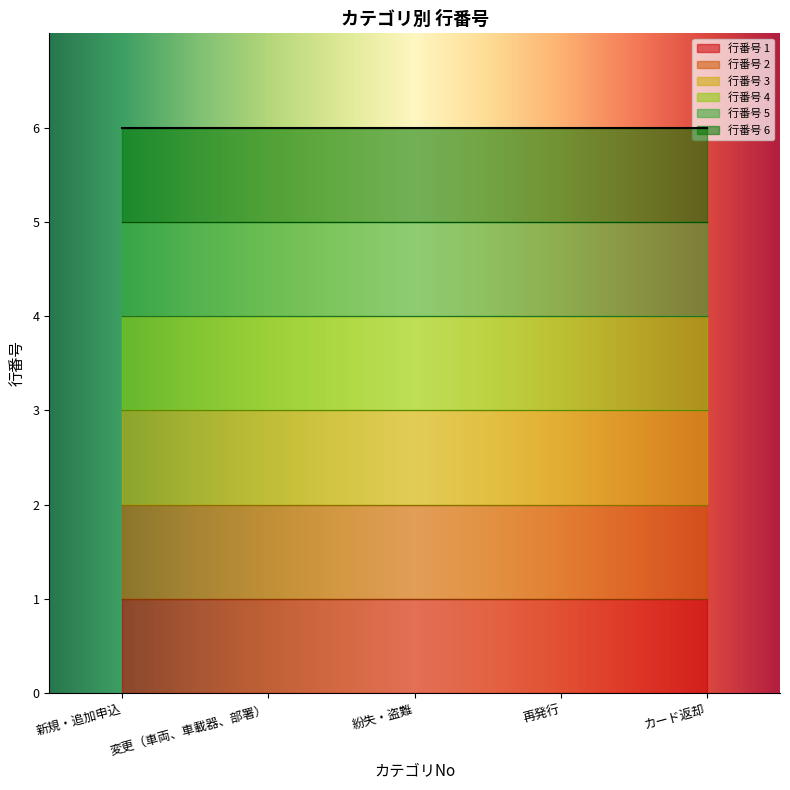

What value does the data have at 5?

6